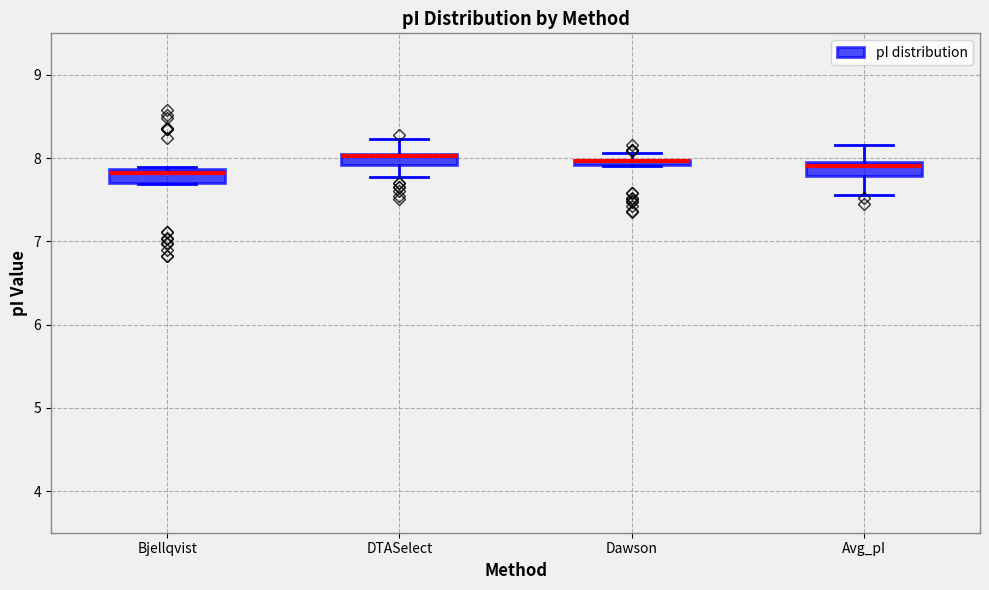

Where is the upper edge of the box for Bjellqvist on the y-axis? The values are not printed on the chart, so give them approximately, as read against the axis.

7.9